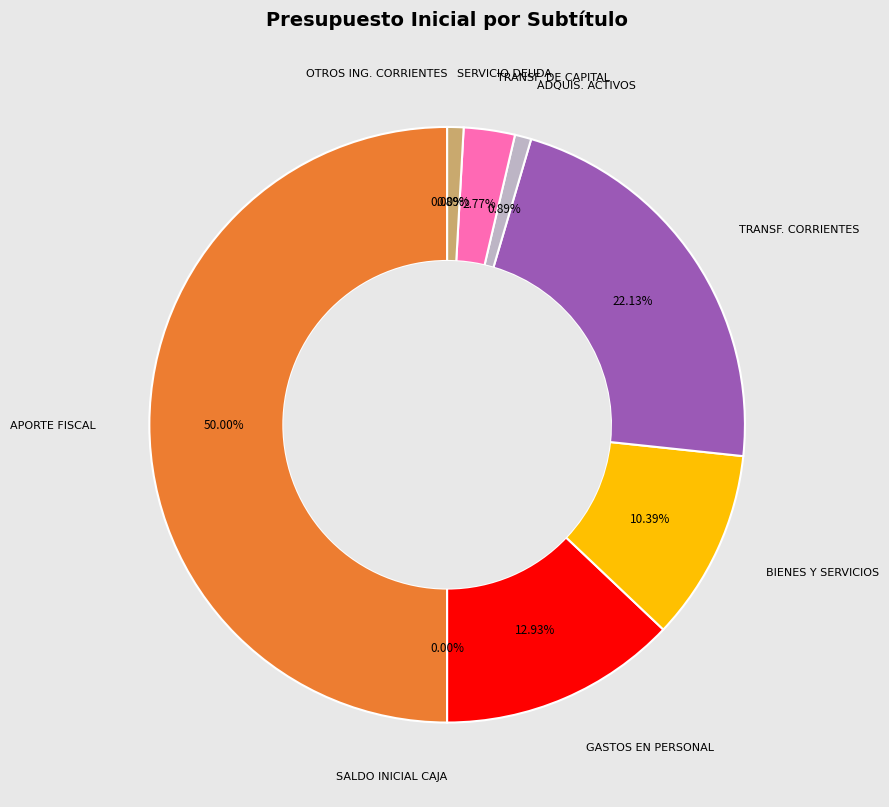

Do TRANSF. CORRIENTES and BIENES Y SERVICIOS together represent more than half of the pie?

No